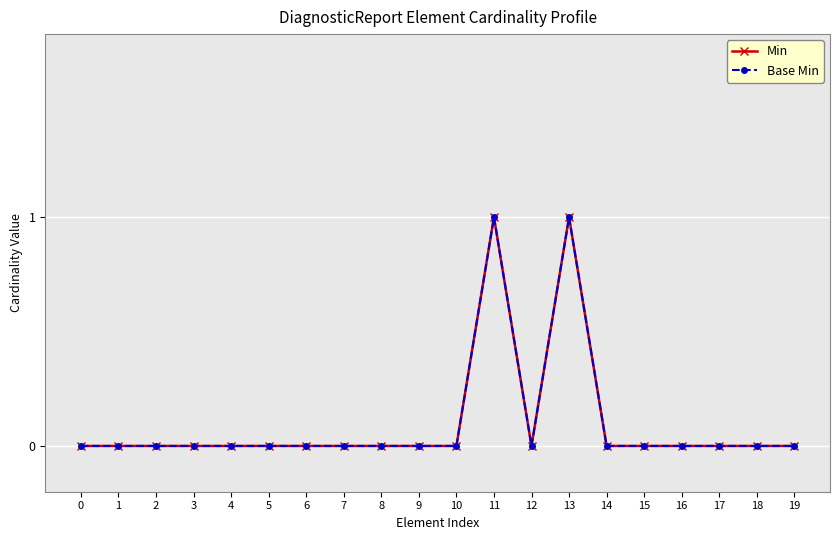

Reading left to right, what are all the values shown in this chart?

Min: 0=0	1=0	2=0	3=0	4=0	5=0	6=0	7=0	8=0	9=0	10=0	11=1	12=0	13=1	14=0	15=0	16=0	17=0	18=0	19=0
Base Min: 0=0	1=0	2=0	3=0	4=0	5=0	6=0	7=0	8=0	9=0	10=0	11=1	12=0	13=1	14=0	15=0	16=0	17=0	18=0	19=0